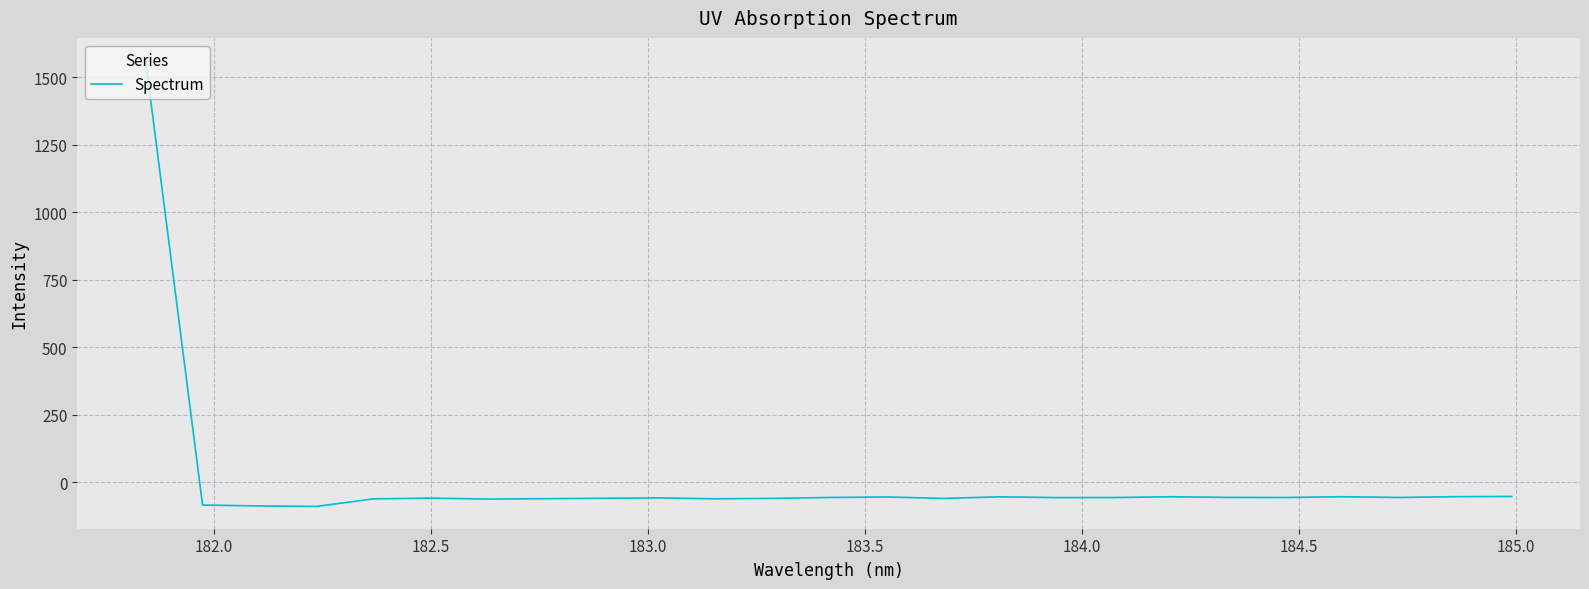

What is the difference between the maximum and minimum values?

1652.4